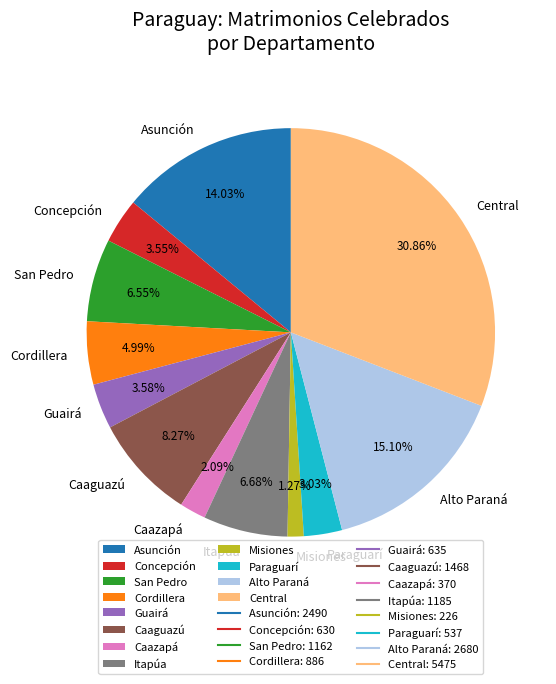

The Paraguarí slice represents 3% of the pie. True or false?

True